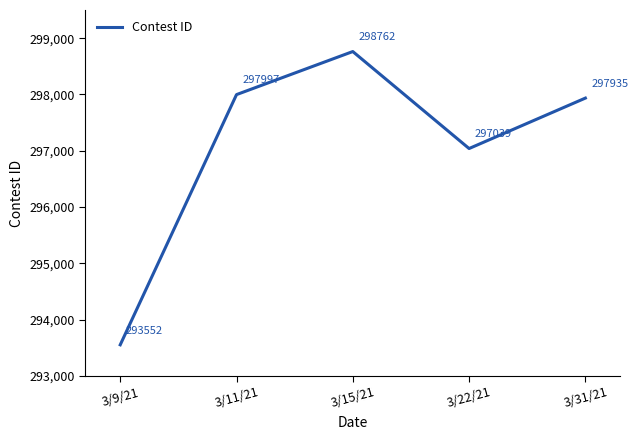

At which label is the value closest to 296157?

3/22/21